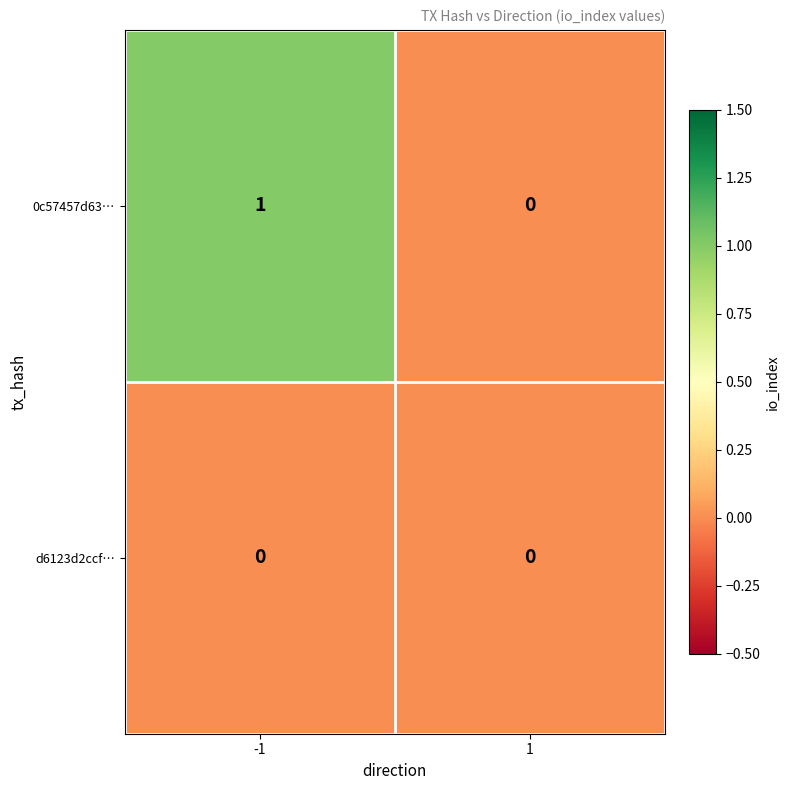

List the series in order of their peak value, lowest first.

d6123d2ccf…, 0c57457d63…